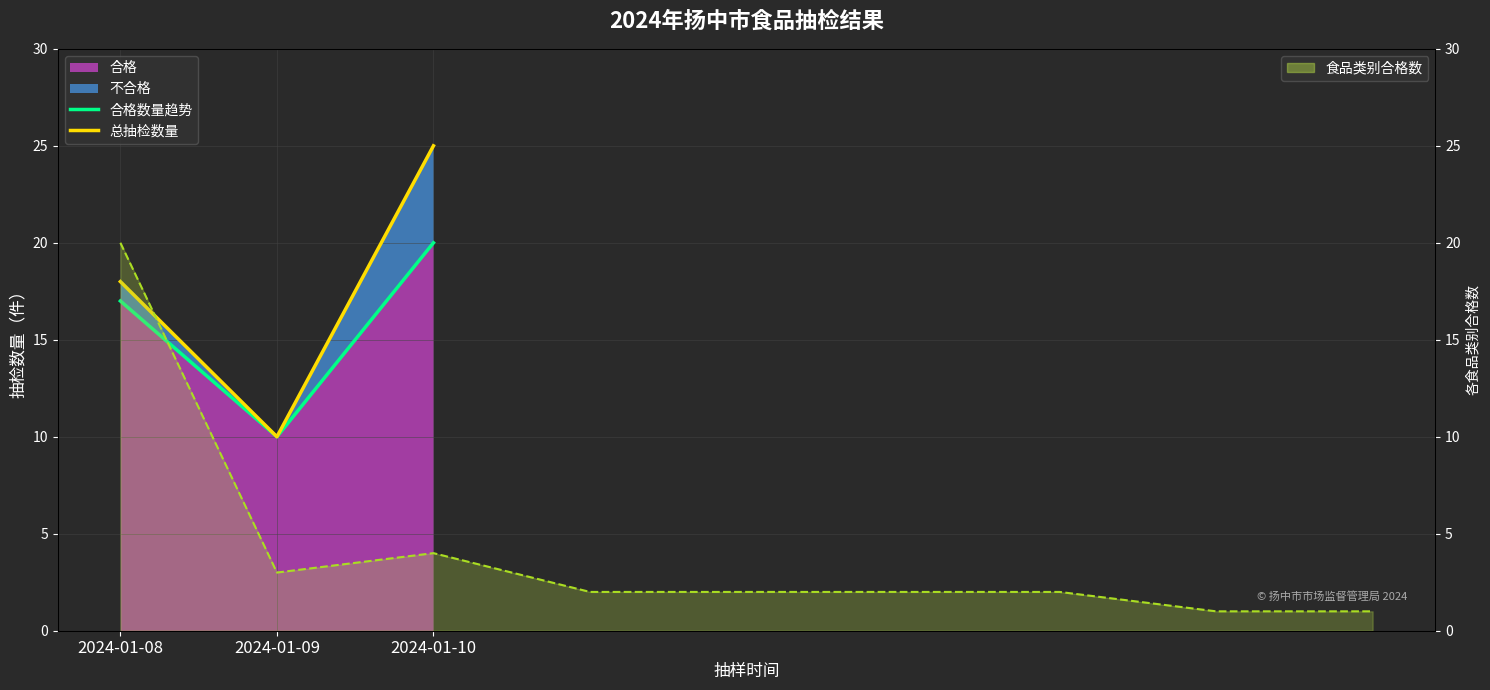

What is the difference between the maximum and minimum values in the 合格数量趋势 series?

10